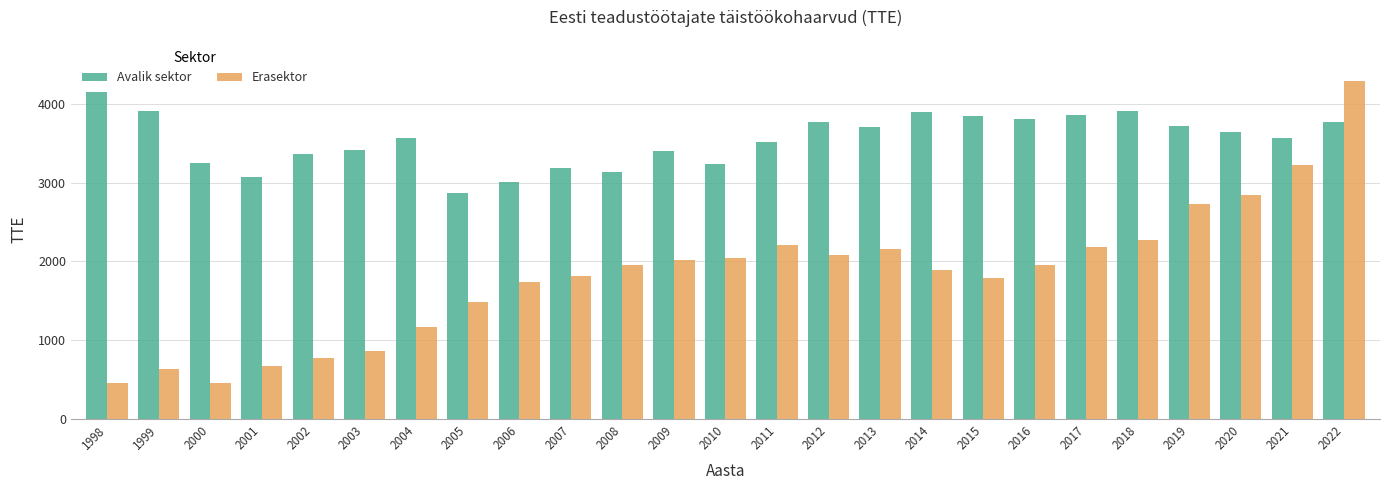

How many groups of bars are there?

25